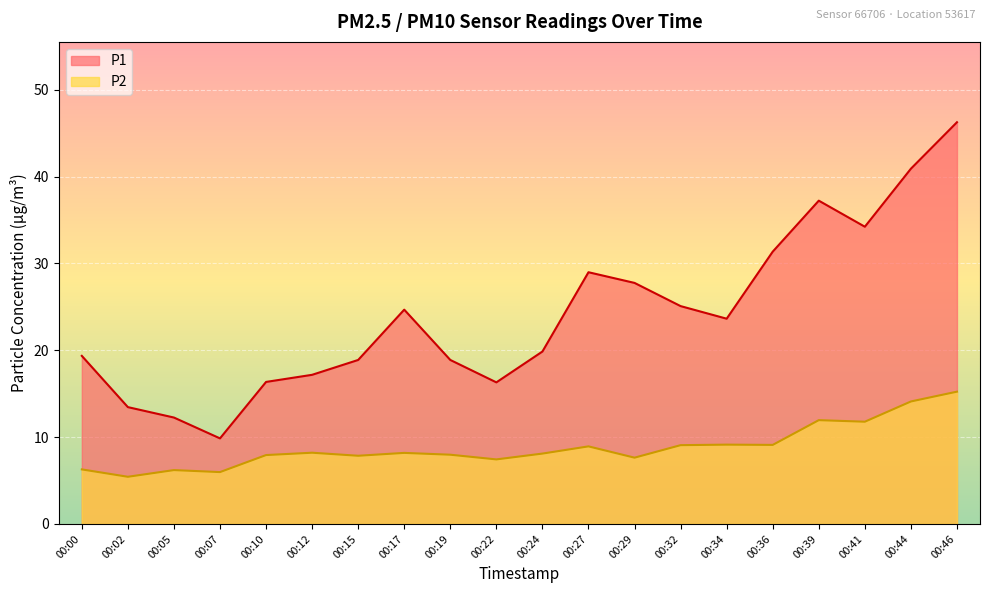

Reading right to left, extract all data points from this chart.

P1: 46.2	40.9	34.2	37.2	31.4	23.6	25.1	27.8	29.0	19.9	16.3	18.9	24.7	18.9	17.2	16.4	9.8	12.2	13.4	19.4
P2: 15.2	14.1	11.8	11.9	9.1	9.1	9.1	7.6	8.9	8.1	7.4	8.0	8.2	7.8	8.2	7.9	6.0	6.2	5.4	6.3